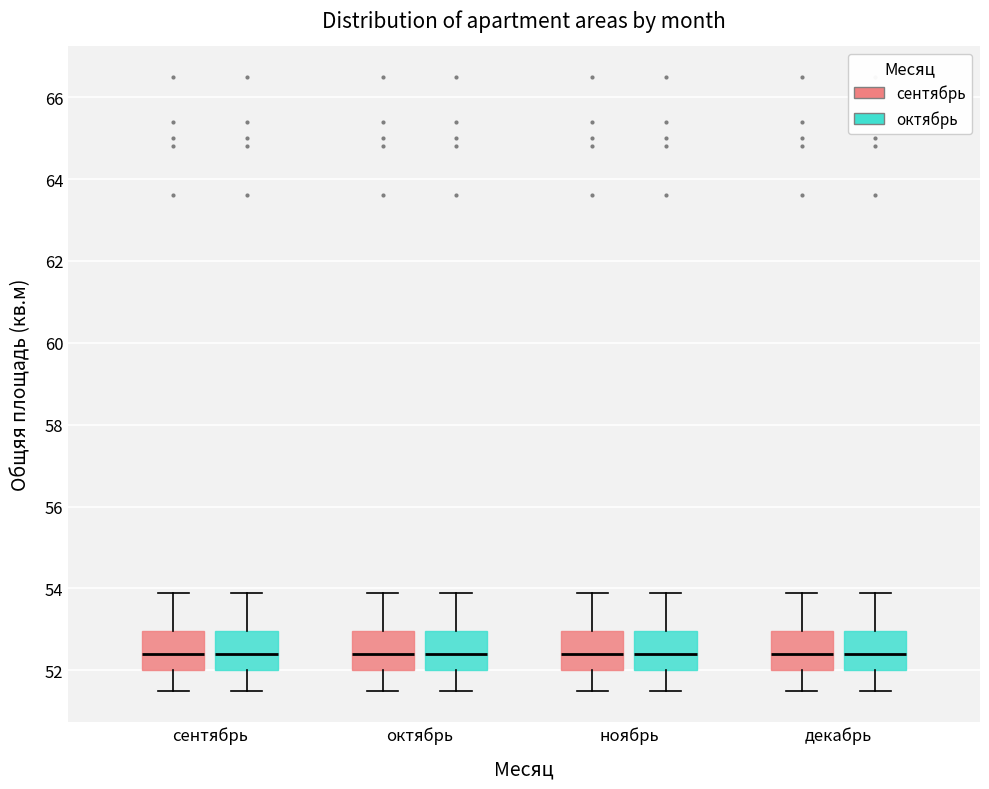

Reading left to right, transcribe this box plot: for each box, give where its median line is, the range the box spans, and where its two whiskers end, as read against the y-axis. The values are not printed on the chart, so give them approximately, as read against the axis.

сентябрь (сентябрь): median 52.4, box 52.0 to 53.0, whiskers 51.6 to 54.0
сентябрь (октябрь): median 52.4, box 52.0 to 53.0, whiskers 51.6 to 54.0
октябрь (сентябрь): median 52.4, box 52.0 to 53.0, whiskers 51.6 to 54.0
октябрь (октябрь): median 52.4, box 52.0 to 53.0, whiskers 51.6 to 54.0
ноябрь (сентябрь): median 52.4, box 52.0 to 53.0, whiskers 51.6 to 54.0
ноябрь (октябрь): median 52.4, box 52.0 to 53.0, whiskers 51.6 to 54.0
декабрь (сентябрь): median 52.4, box 52.0 to 53.0, whiskers 51.6 to 54.0
декабрь (октябрь): median 52.4, box 52.0 to 53.0, whiskers 51.6 to 54.0